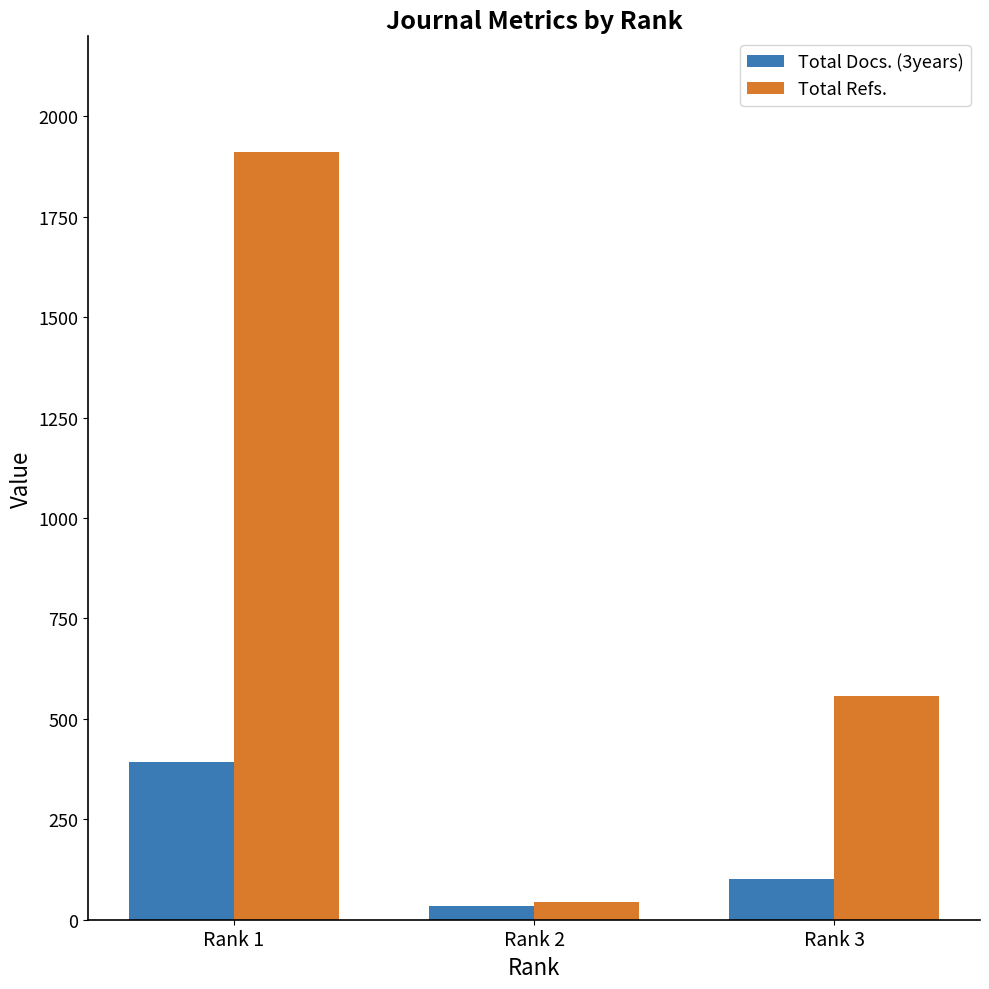

Are the bars horizontal?

No